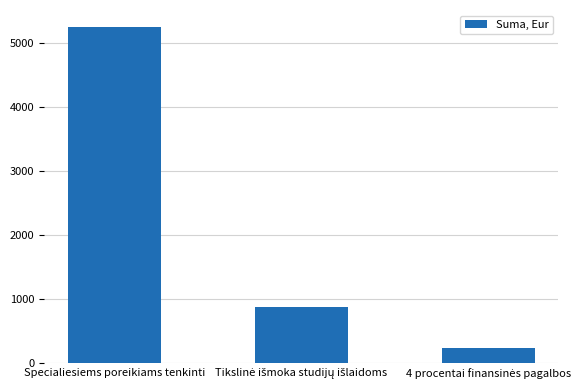

Reading left to right, transcribe all the data shown in this chart.

5247.8	873.6	244.9